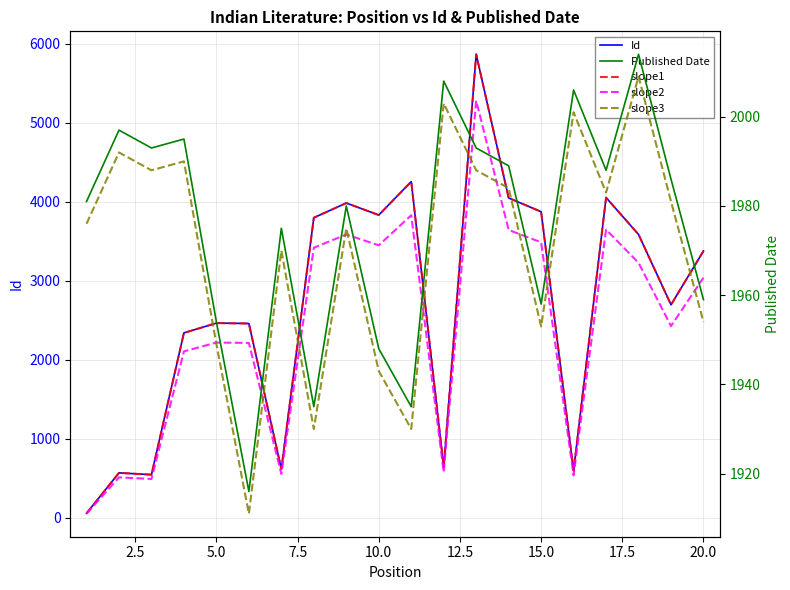

Is the value of slope2 at 16 greater than the value of Id at 17?

Yes